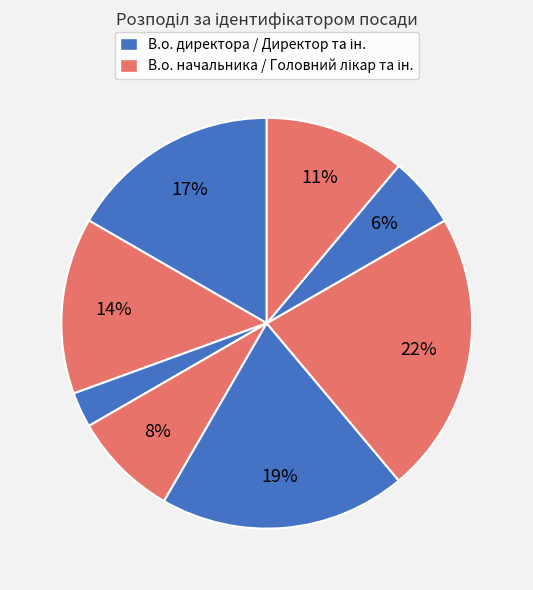

How many segments does this pie chart have?

8